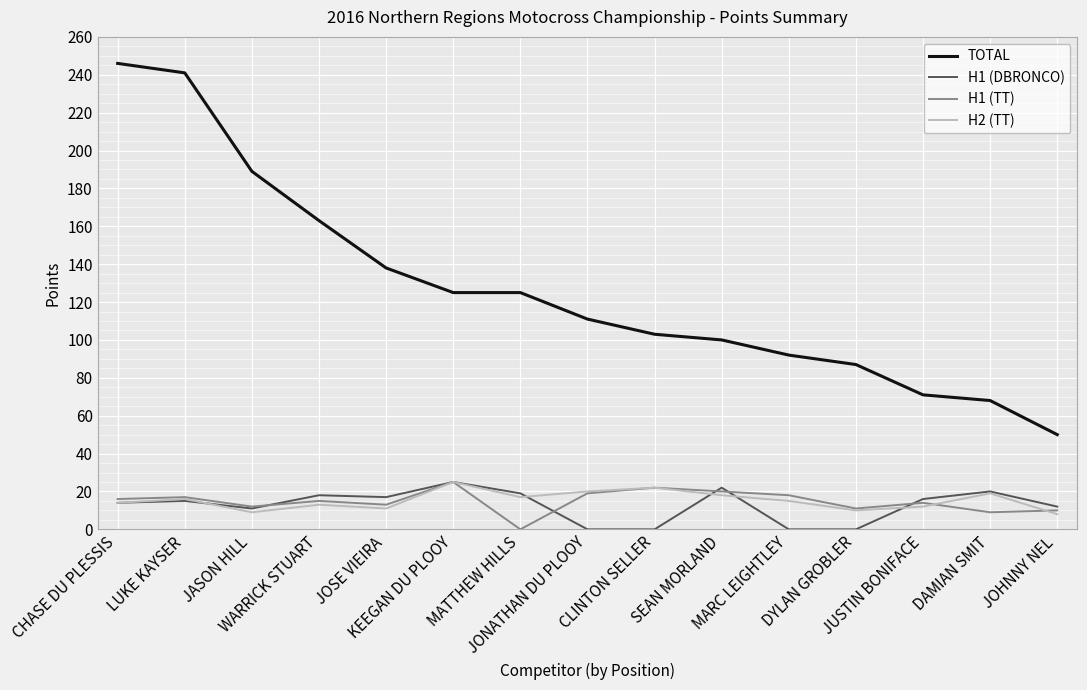

True or false: TOTAL and H2 (TT) cross at least once.

False